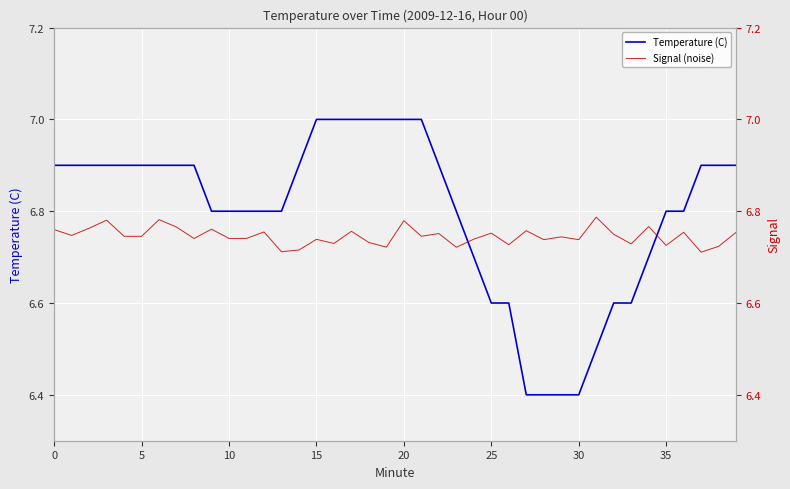

What is the label of the 36th point from the left?

35